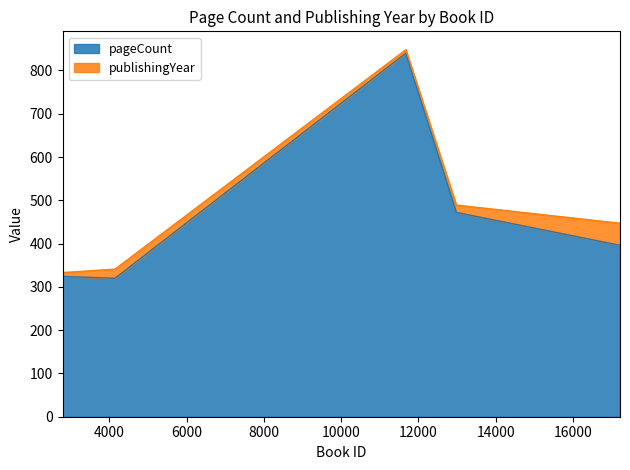

Which label corresponds to the smallest value in the chart?

4149